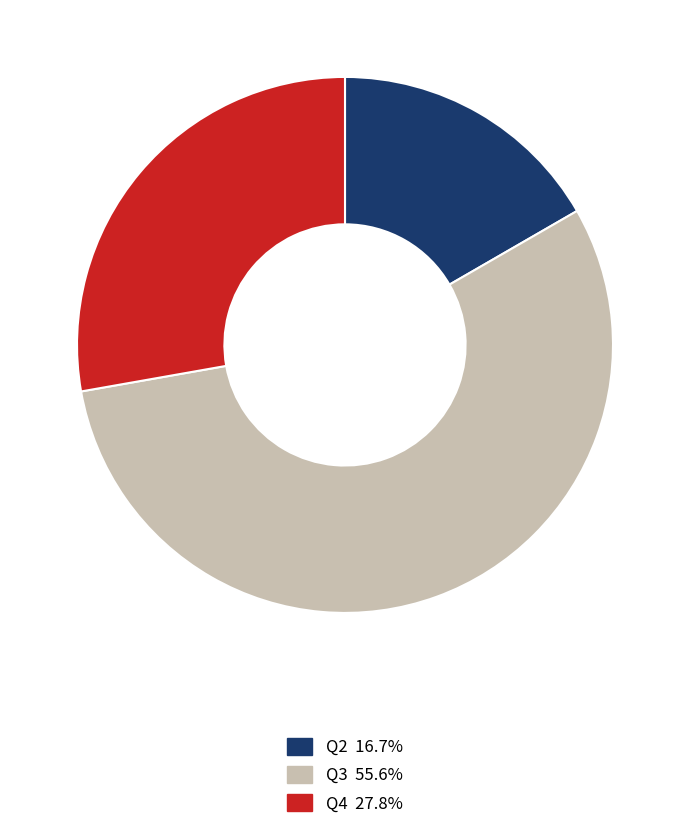

Count the number of slices in the pie.

3